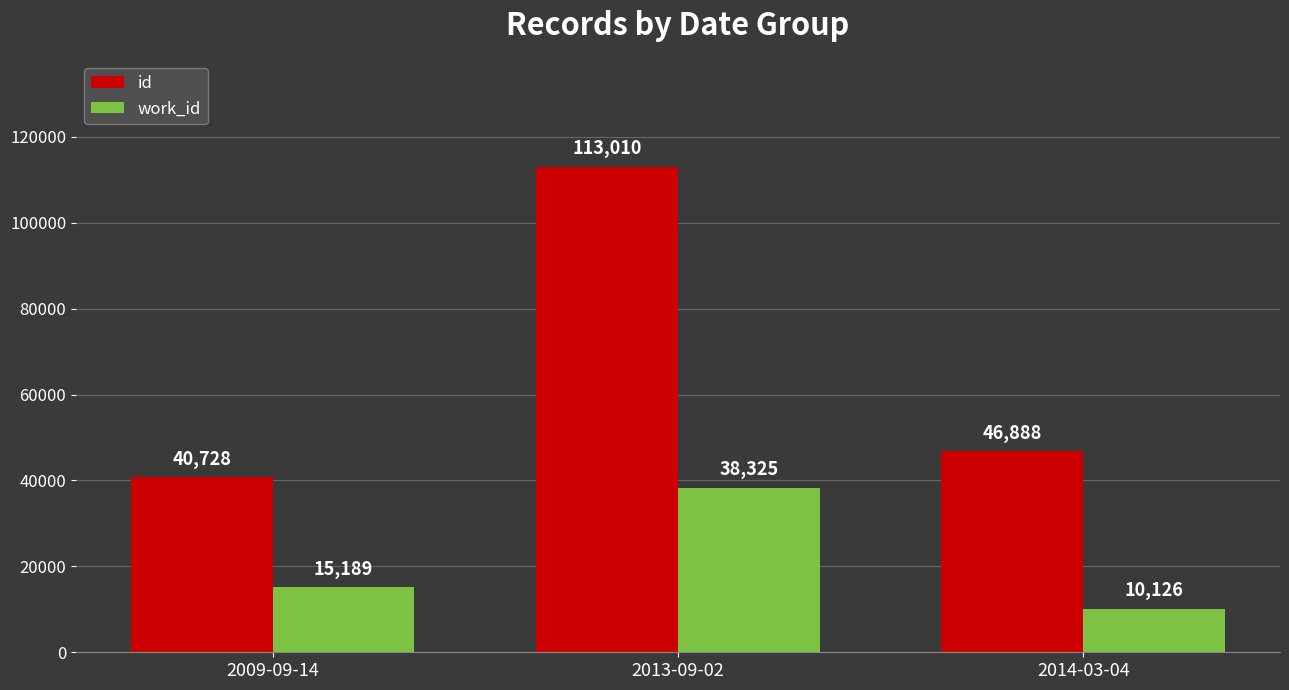

Where does the id series first go above 46888?

2013-09-02